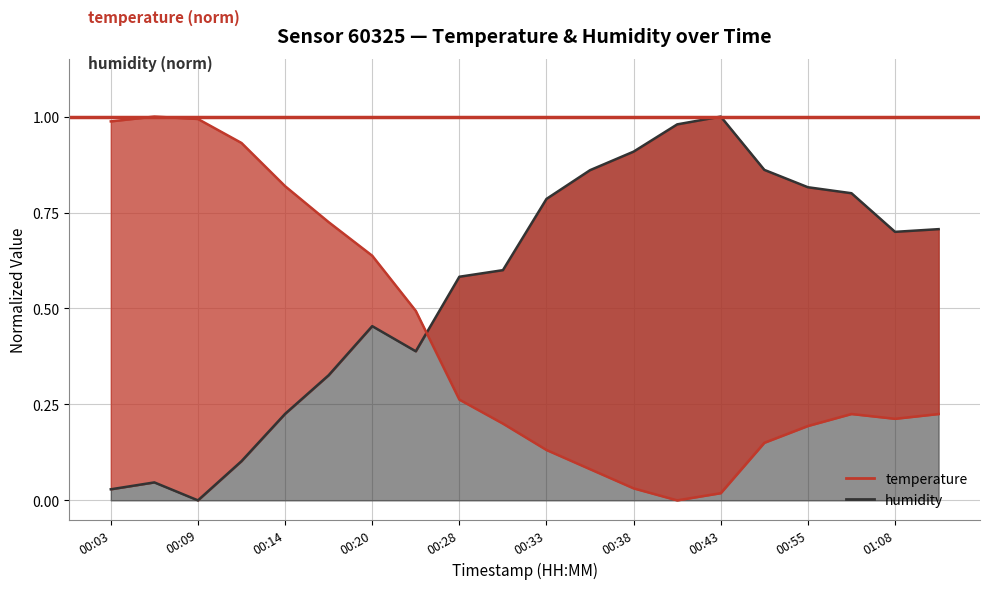

How many data points does each series have?

20